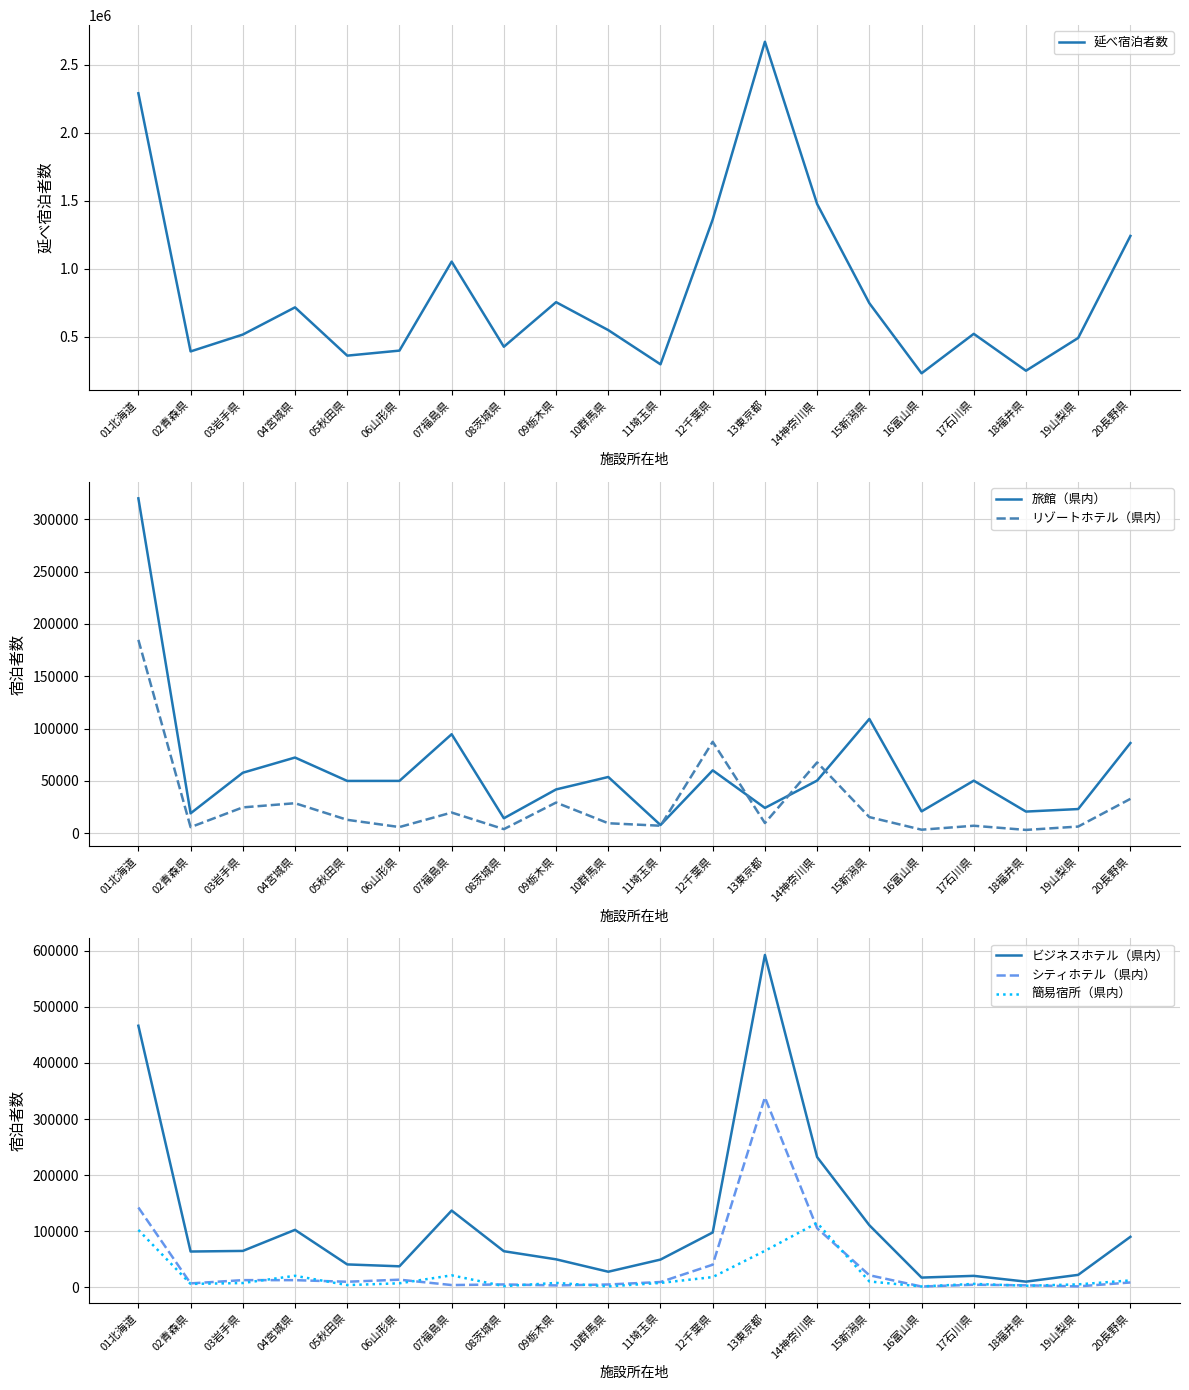

At 16富山県, list the series in order from smallest to largest.

シティホテル（県内）, 簡易宿所（県内）, リゾートホテル（県内）, ビジネスホテル（県内）, 旅館（県内）, 延べ宿泊者数